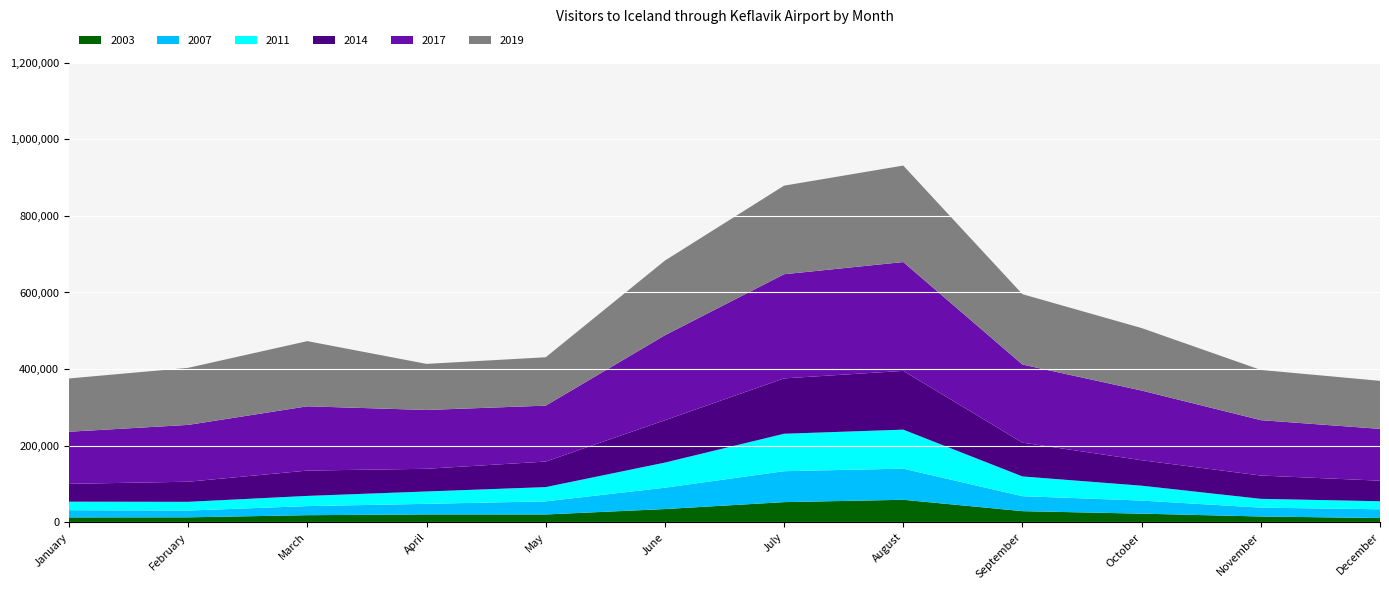

Reading right to left, transcribe all the data shown in this chart.

2003: 11139	15136	22532	29058	58763	52607	34513	20373	20465	18537	12948	12697
2007: 22814	23109	34175	39065	81271	80761	55727	34256	27664	23700	17647	18810
2011: 20959	22969	38836	51576	101841	97757	65606	37212	32333	26624	22849	22262
2014: 53716	60850	66516	88289	153457	144581	110602	66713	59225	66133	52449	46650
2017: 135240	144641	181919	203886	284124	271920	221845	145980	153568	167806	148343	135999
2019: 125421	131054	163093	183654	251887	231281	194912	126309	120306	170177	149004	139055